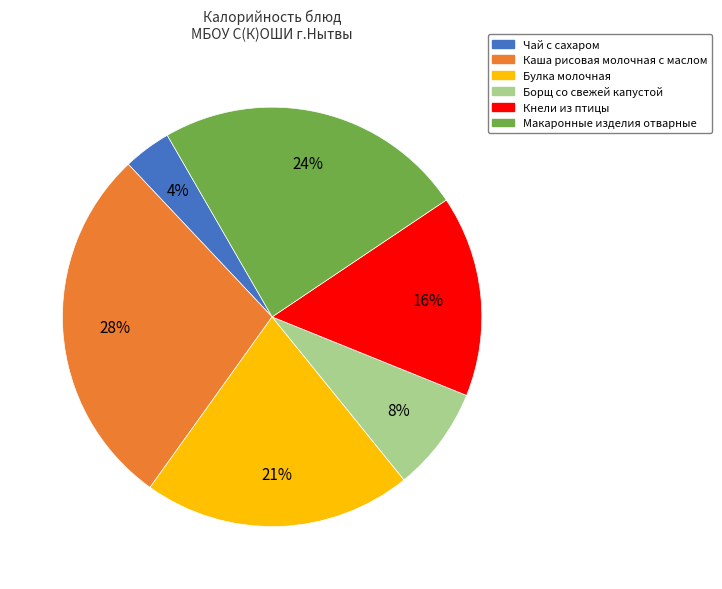

True or false: Макаронные изделия отварные accounts for 30% of the total.

False